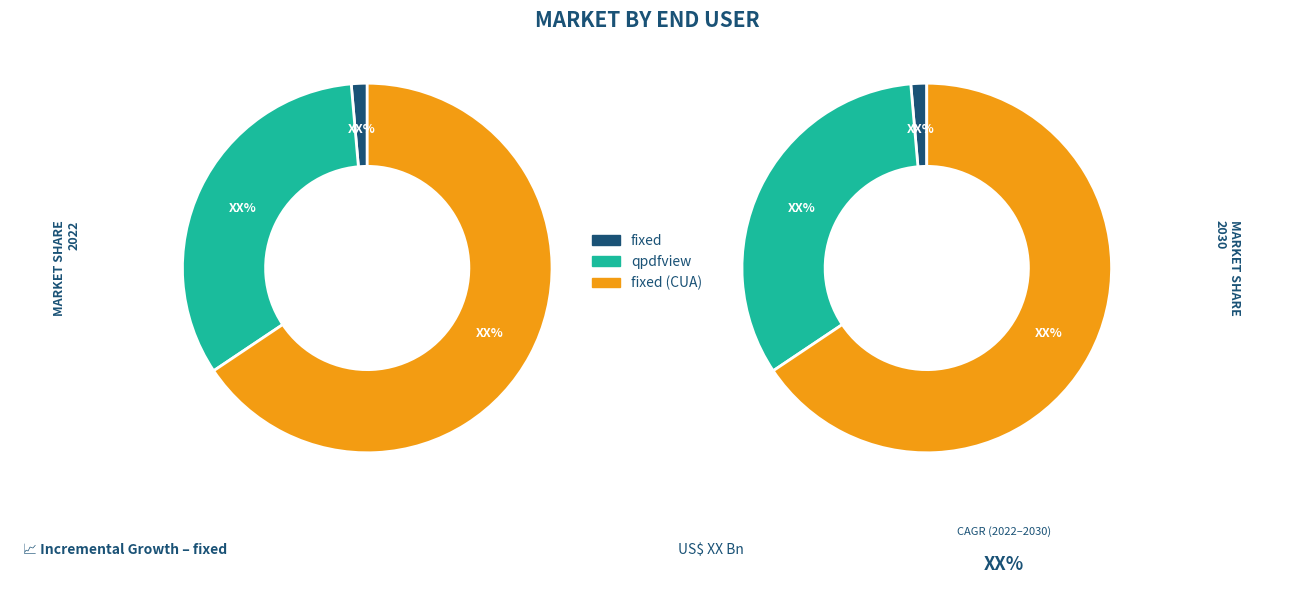

How many segments does this pie chart have?

3